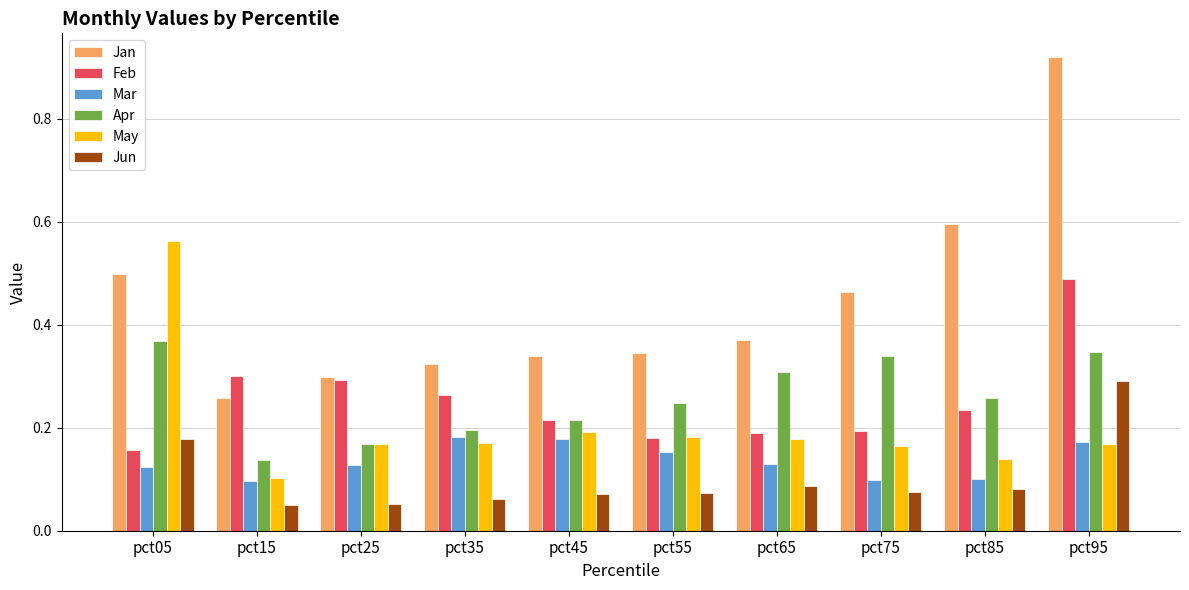

At which label is Feb closest to 0?

pct05